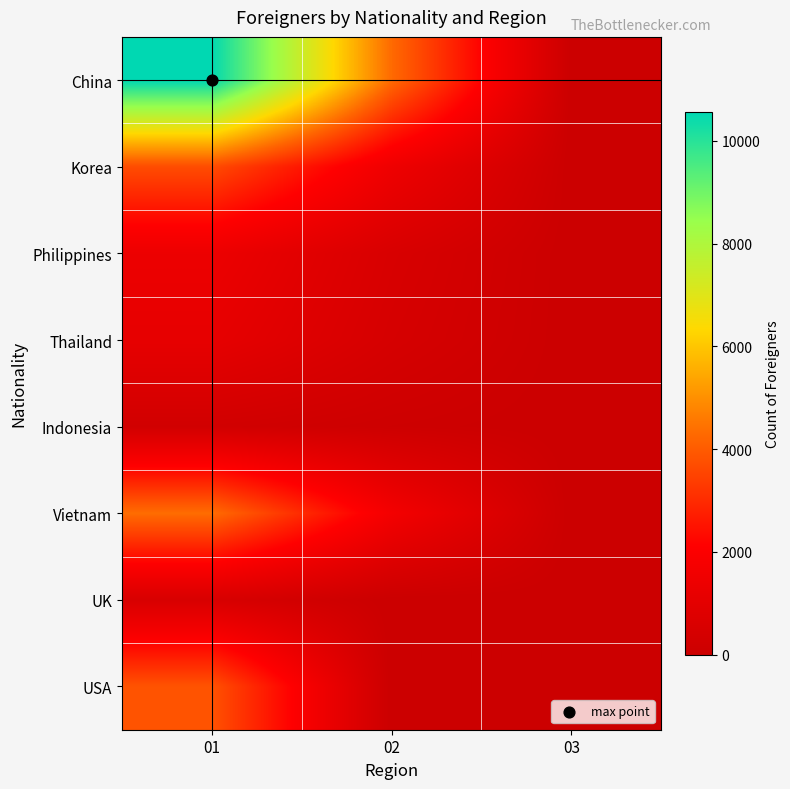

Reading right to left, extract all data points from this chart.

China: 03=0	02=4319	01=10562
Korea: 03=0	02=1472	01=3702
Philippines: 03=0	02=539	01=1385
Thailand: 03=0	02=440	01=1134
Indonesia: 03=0	02=99	01=251
Vietnam: 03=0	02=1685	01=4358
UK: 03=0	02=0	01=516
USA: 03=0	02=0	01=3842